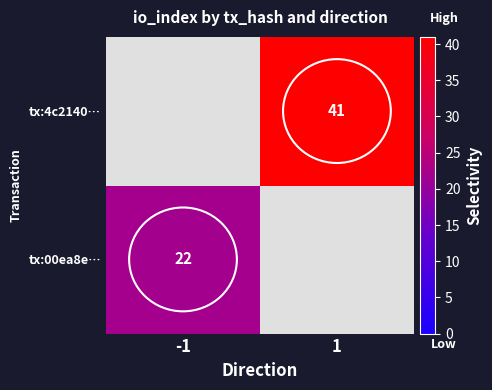

True or false: tx:4c2140… has a value of 72 at 1.

False